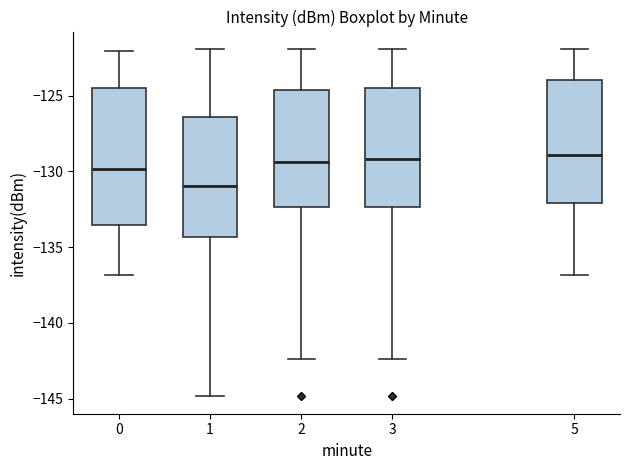

Where does the median line of the box at x = 2 sit on the y-axis? The values are not printed on the chart, so give them approximately, as read against the axis.

-129.5